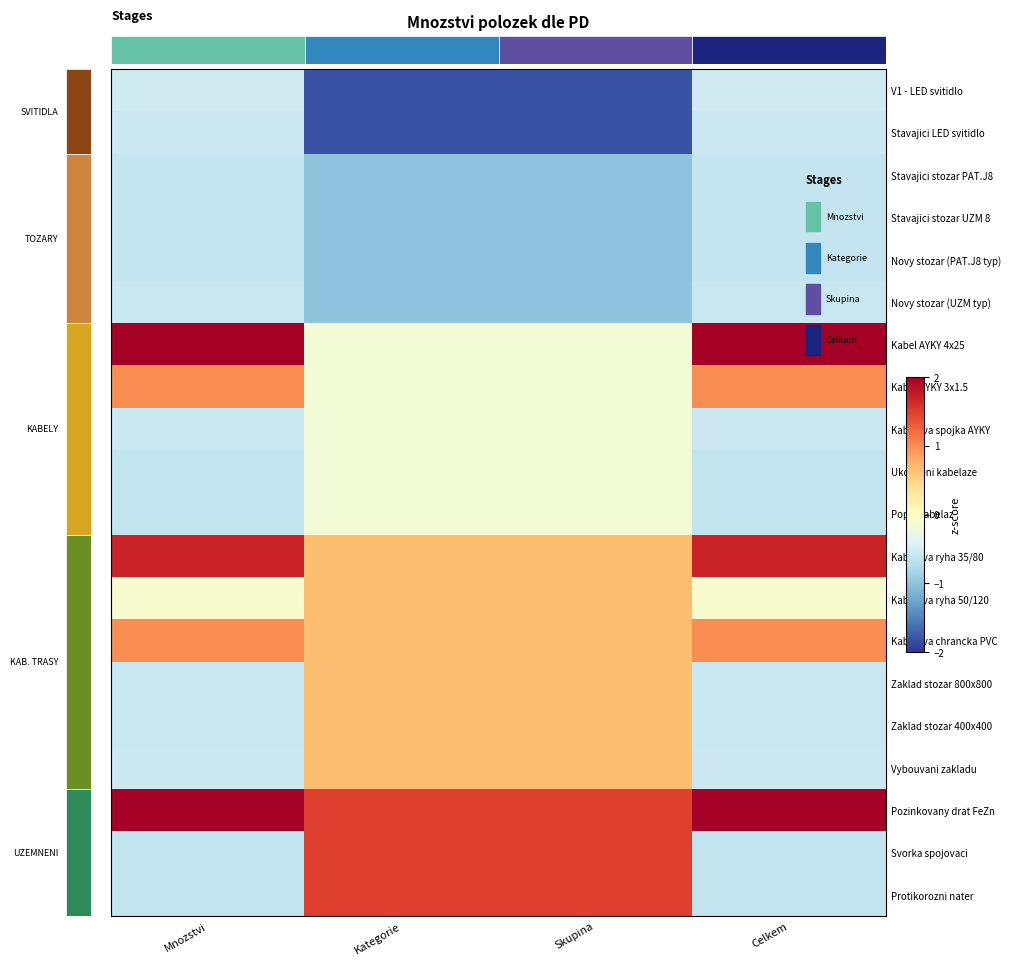

Which category has the lowest value across all series?

Kategorie